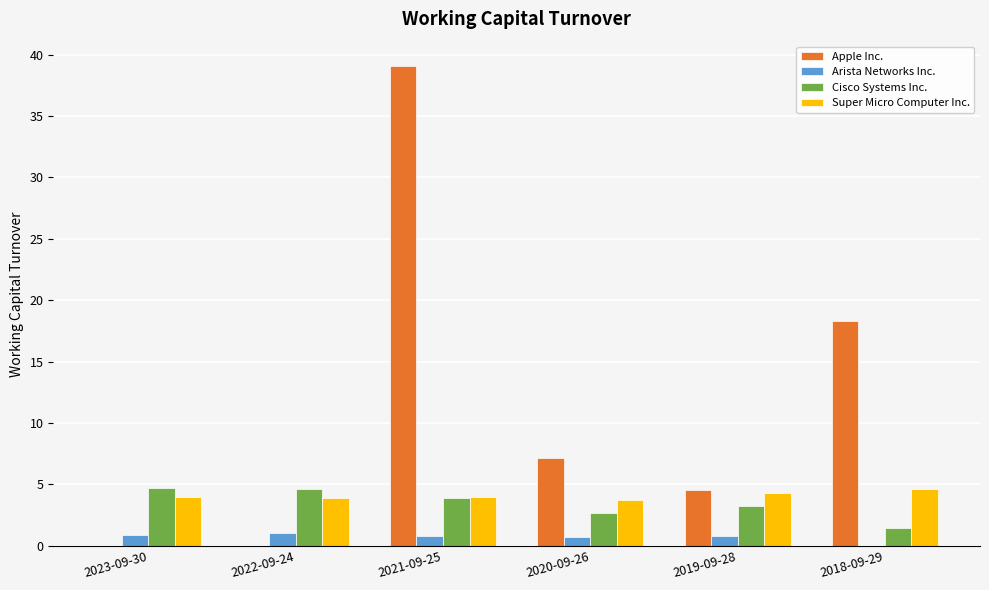

Is the value of Cisco Systems Inc. at 2021-09-25 greater than the value of Arista Networks Inc. at 2021-09-25?

Yes